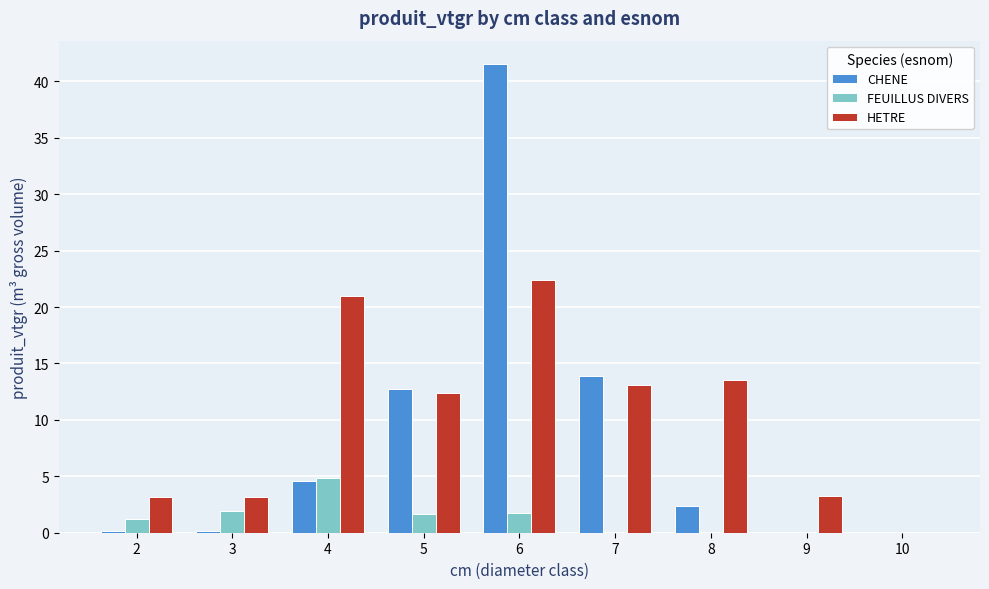

Which category has the highest value in the FEUILLUS DIVERS series?

4